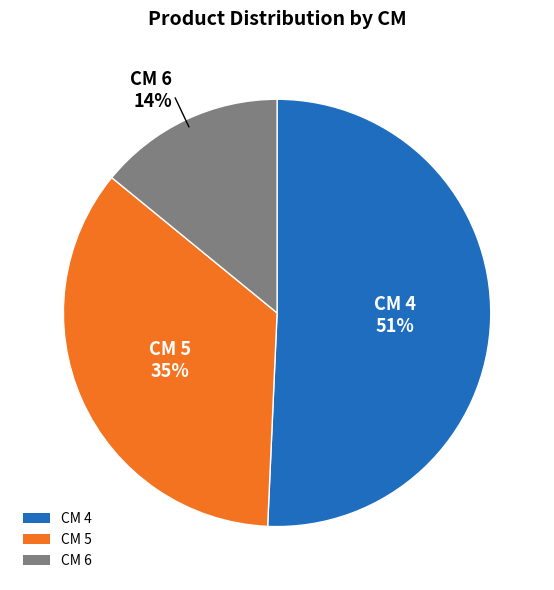

Count the number of slices in the pie.

3